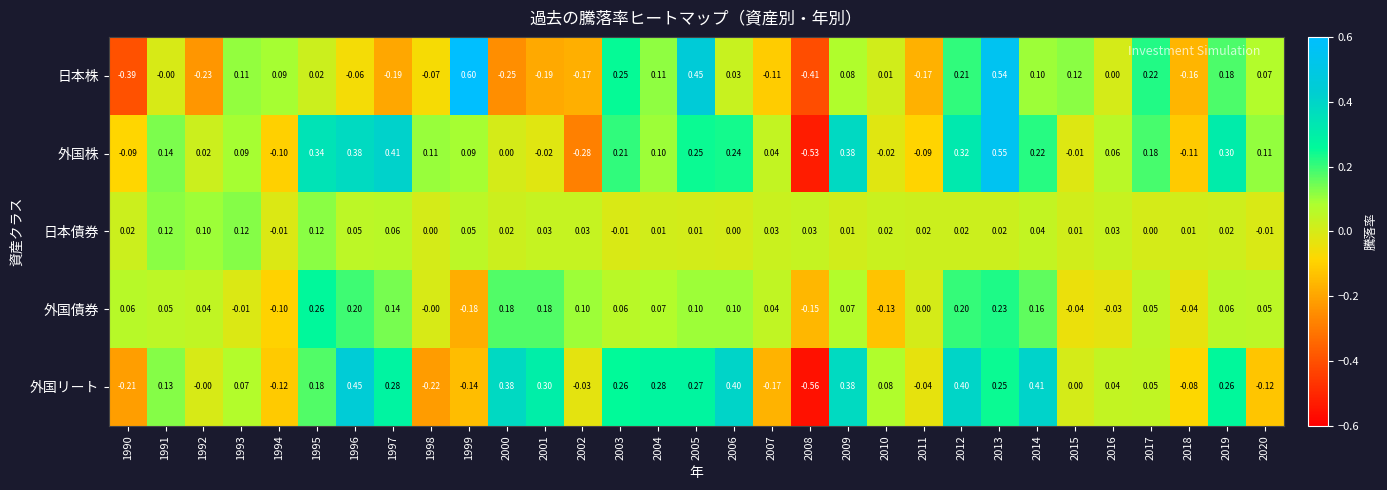

Which series has the largest total across all categories?

外国株